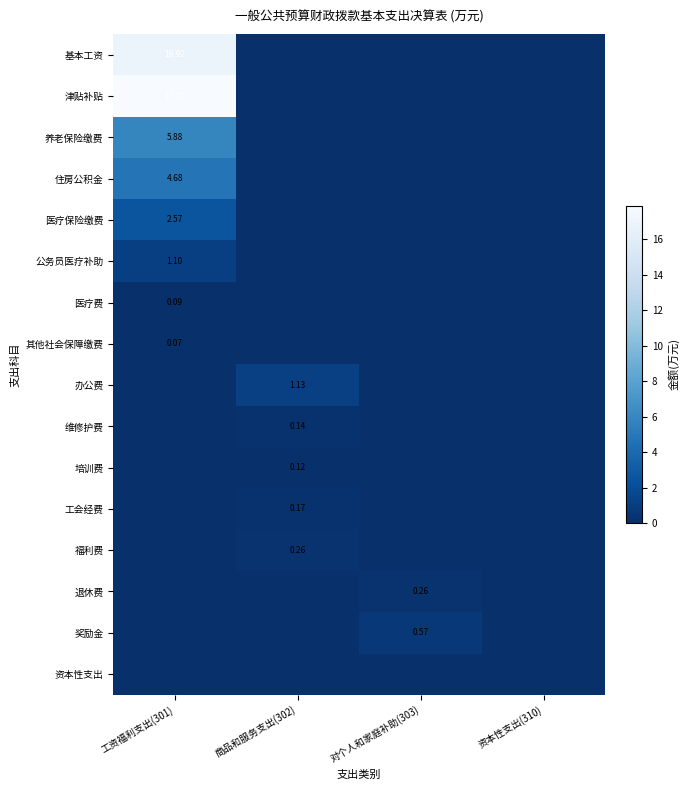

The 其他社会保障缴费 series shows -0.0 at 资本性支出(310). True or false?

False